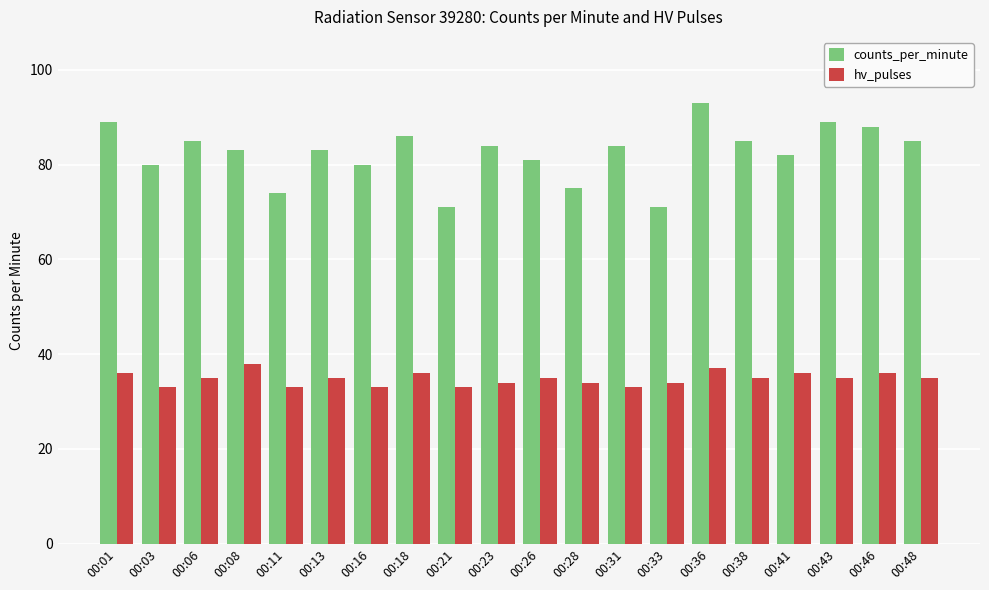

Read the hv_pulses value at 00:18.

36